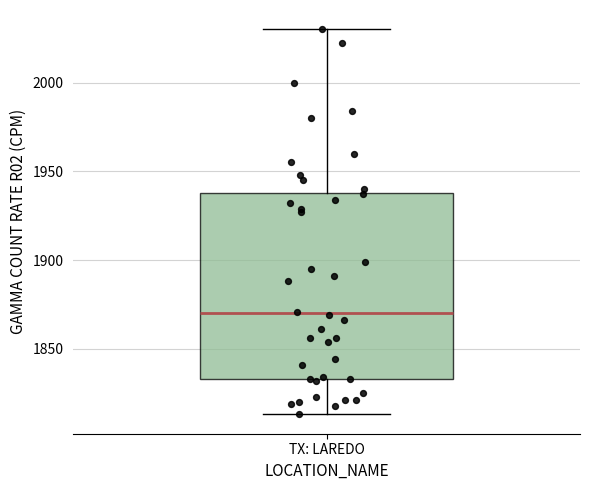

Where does the lower whisker of the box for TX: LAREDO end on the y-axis? The values are not printed on the chart, so give them approximately, as read against the axis.

1815